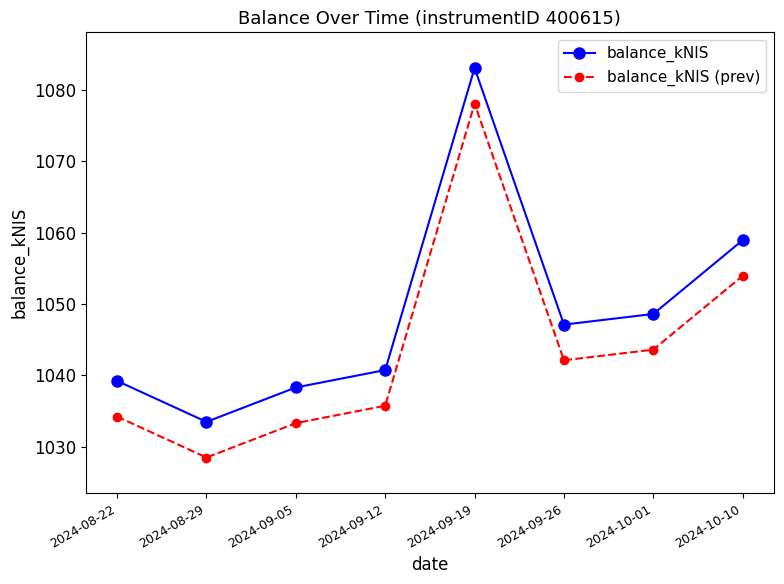

What is the label of the 1st point from the left?

2024-08-22